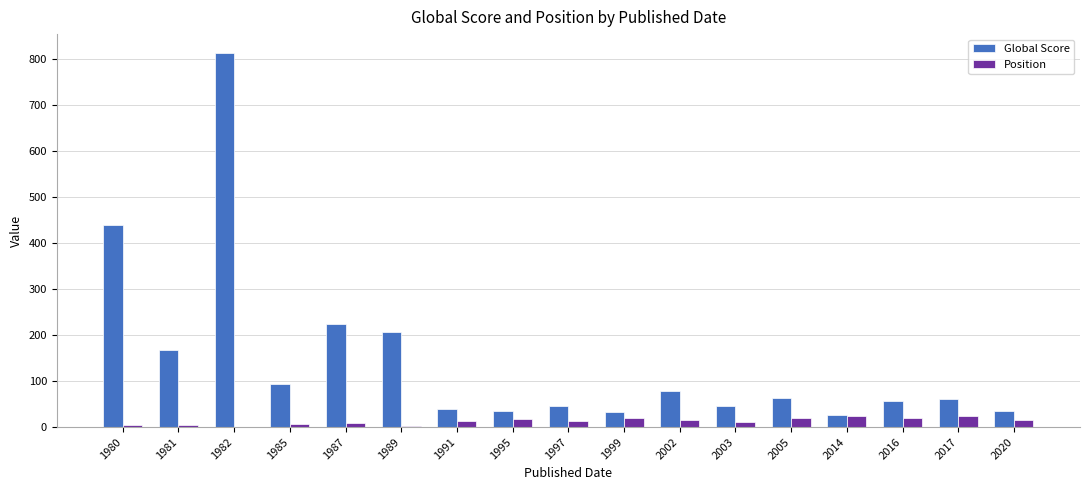

At which category is the sum across all series the highest?

1982